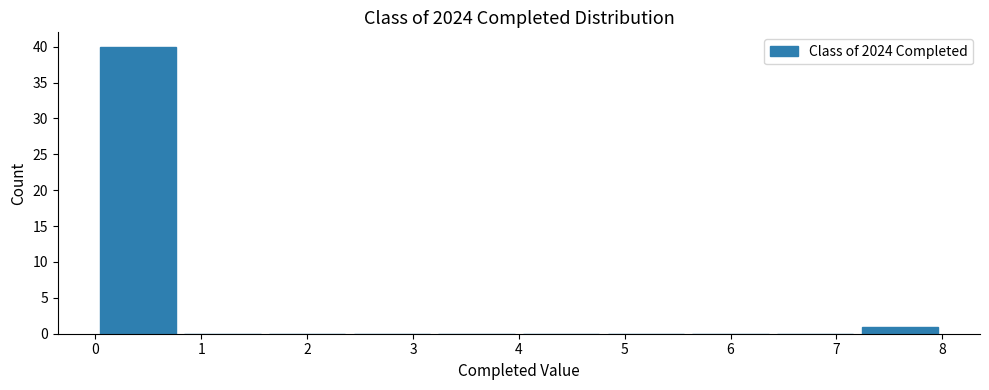

How tall is the bar that spans 0.0 to 0.8 on the x-axis? The values are not printed on the chart, so give them approximately, as read against the axis.

40